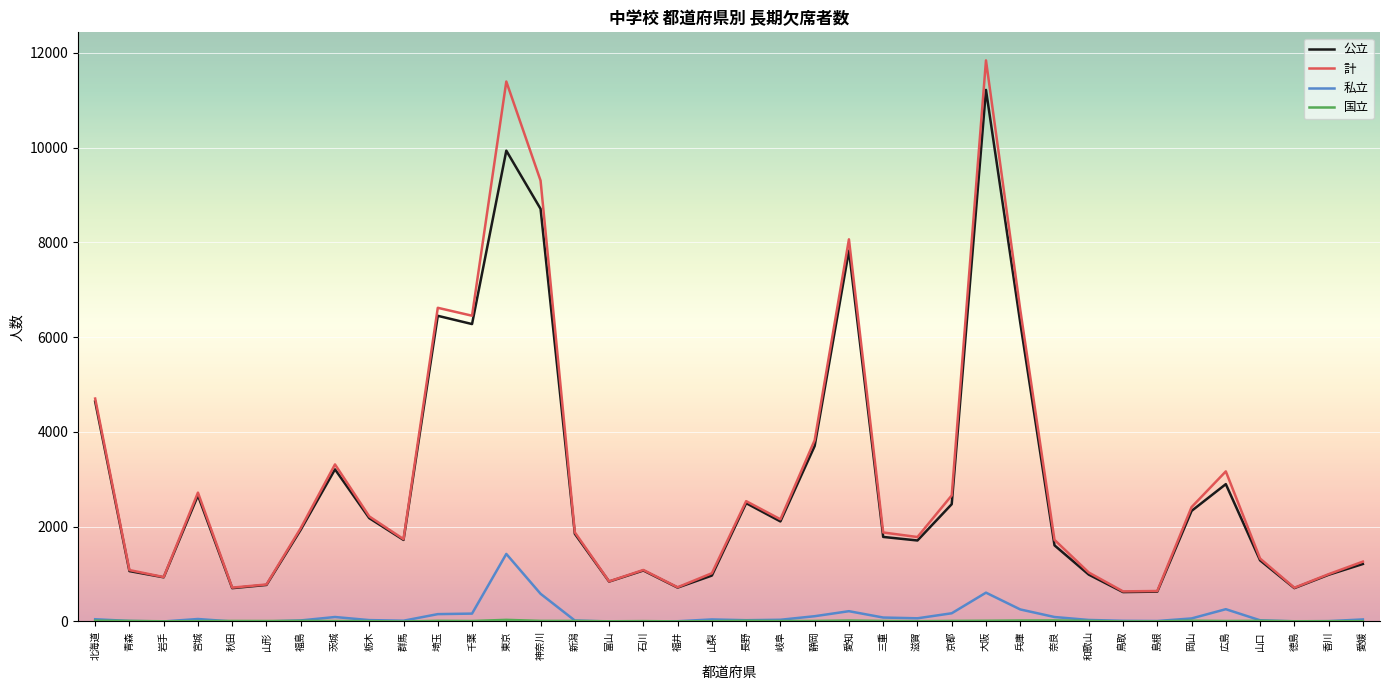

Is it true that 公立 equals 330 at 青森?

False